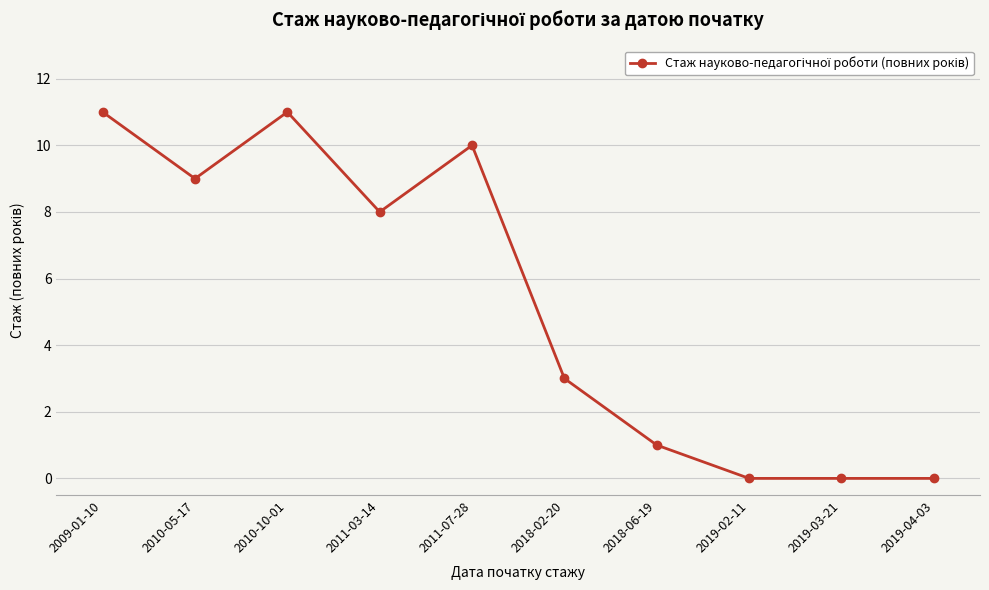

What is the difference between the maximum and second lowest values?

11